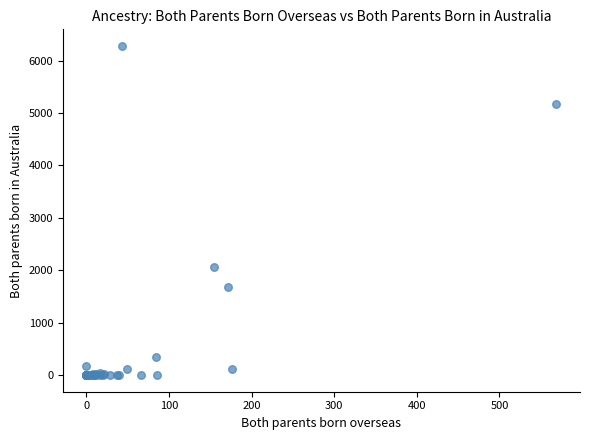

What Y value in the scatter plot is closest to 3141?

2064